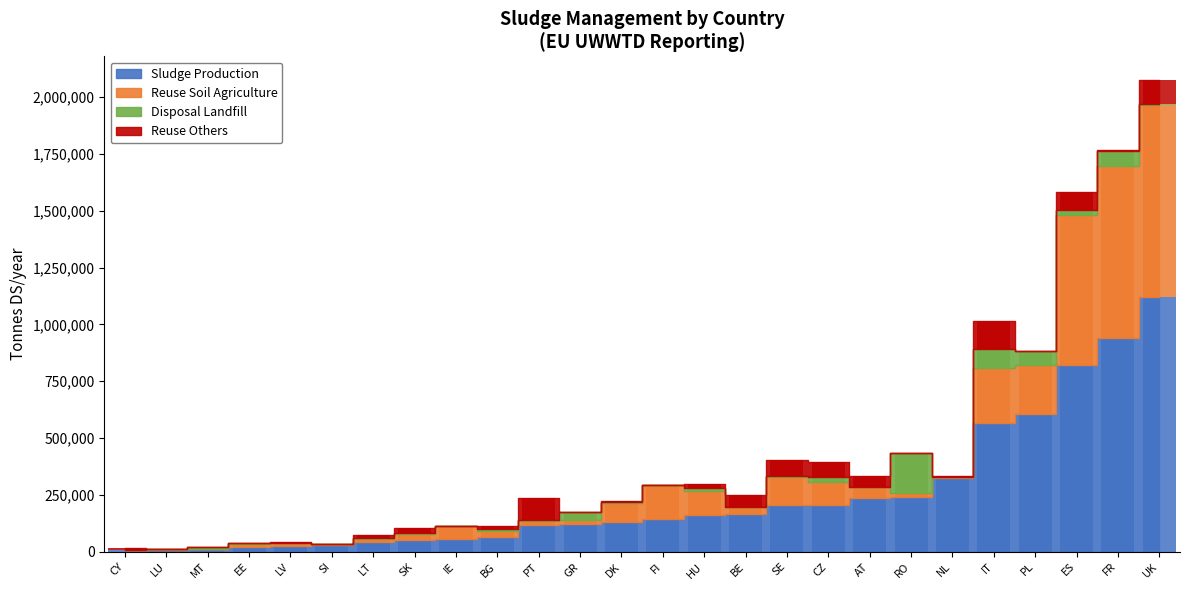

The value of Sludge Production at MT is 10571. True or false?

True